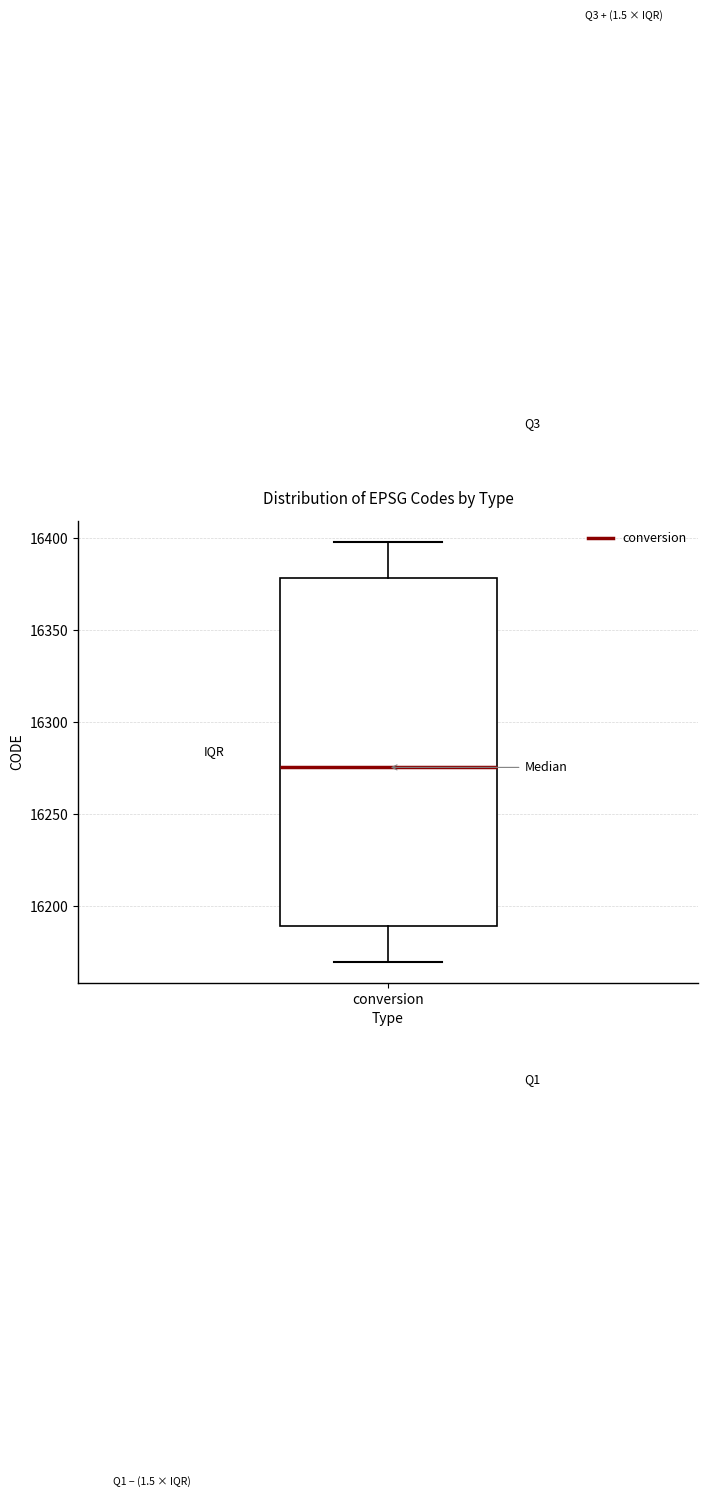

Read this box plot against the y-axis: the position of the median line, the range covered by the box, and the ends of both whiskers. The values are not printed on the chart, so give them approximately, as read against the axis.

median 16275, box 16190 to 16380, whiskers 16170 to 16400